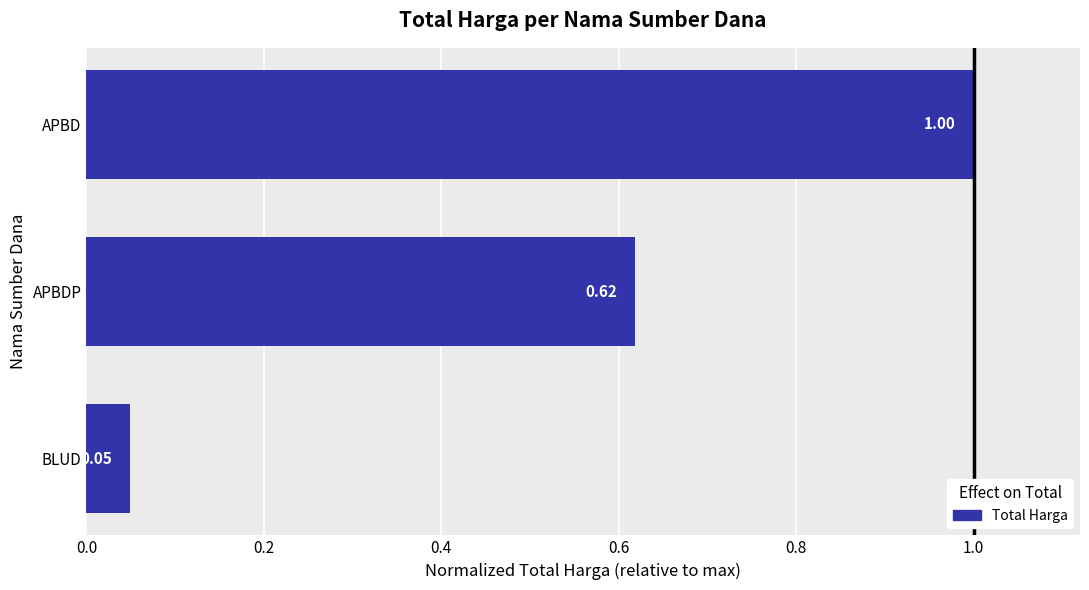

List the labels in order of value, smallest first.

BLUD, APBDP, APBD